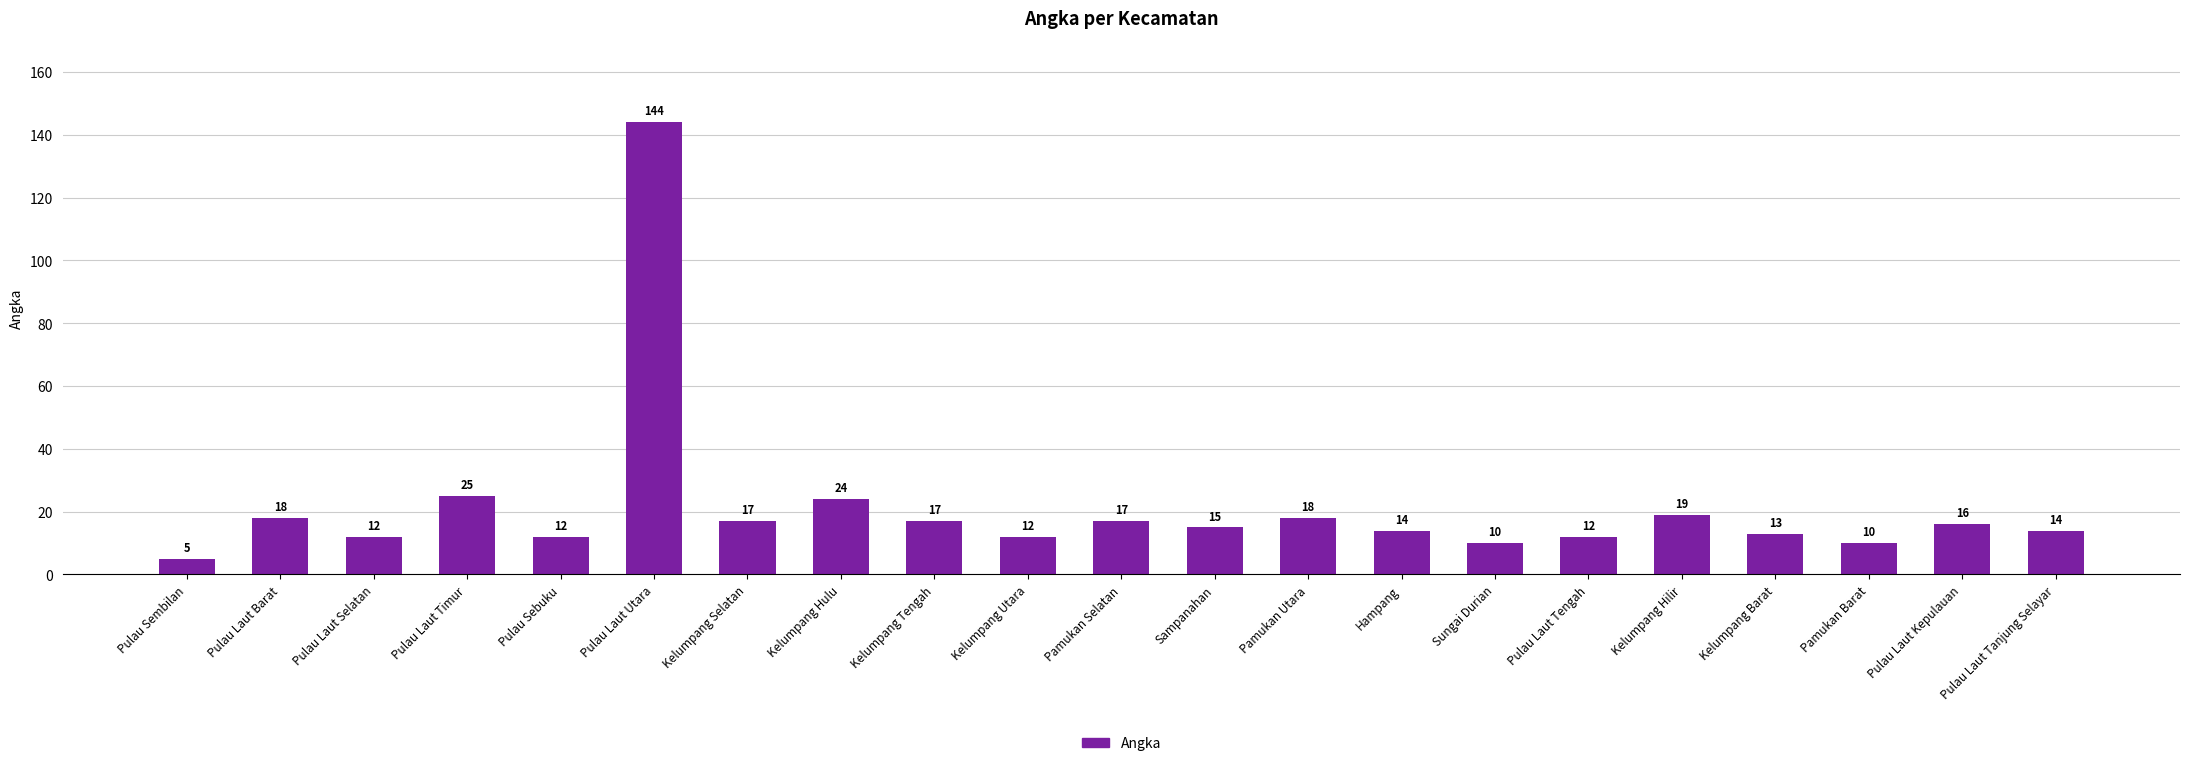

The value at Pulau Laut Timur is 25. True or false?

True